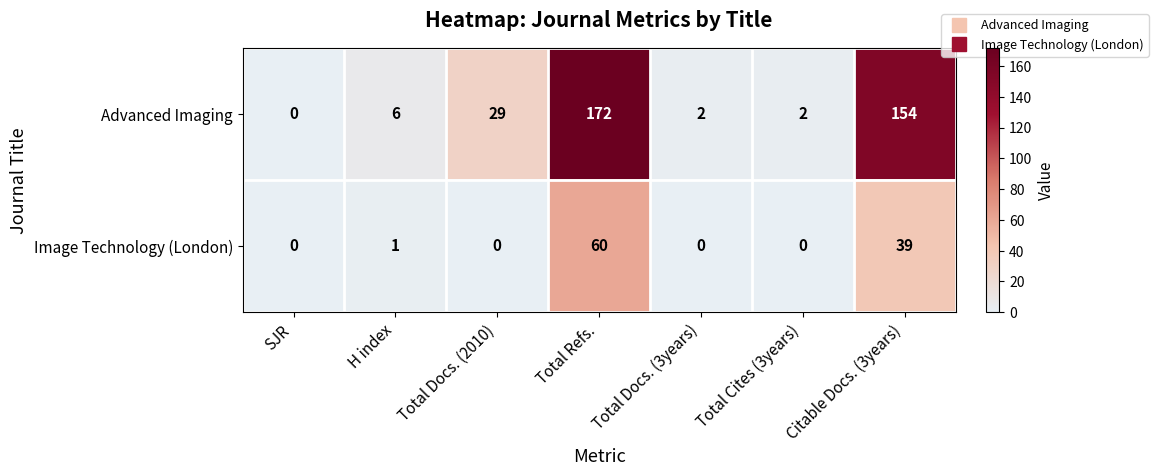

At Total Docs. (2010), list the series in order from smallest to largest.

Image Technology (London), Advanced Imaging